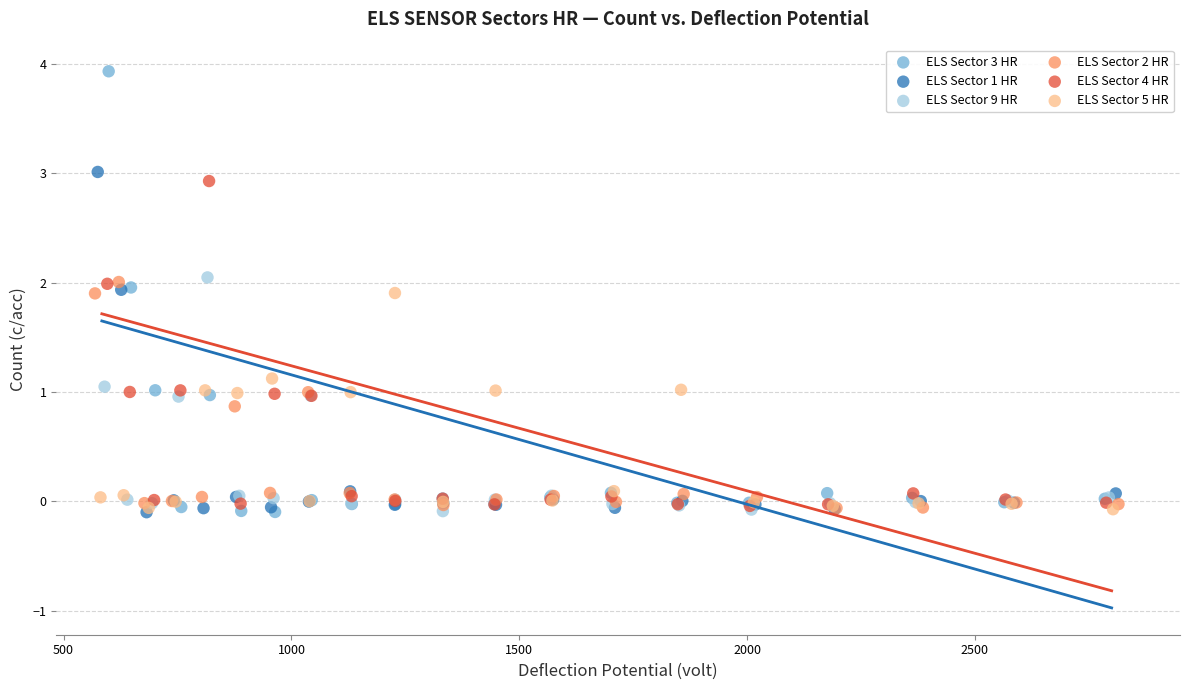

Which series reaches the maximum Y coordinate?

ELS Sector 3 HR